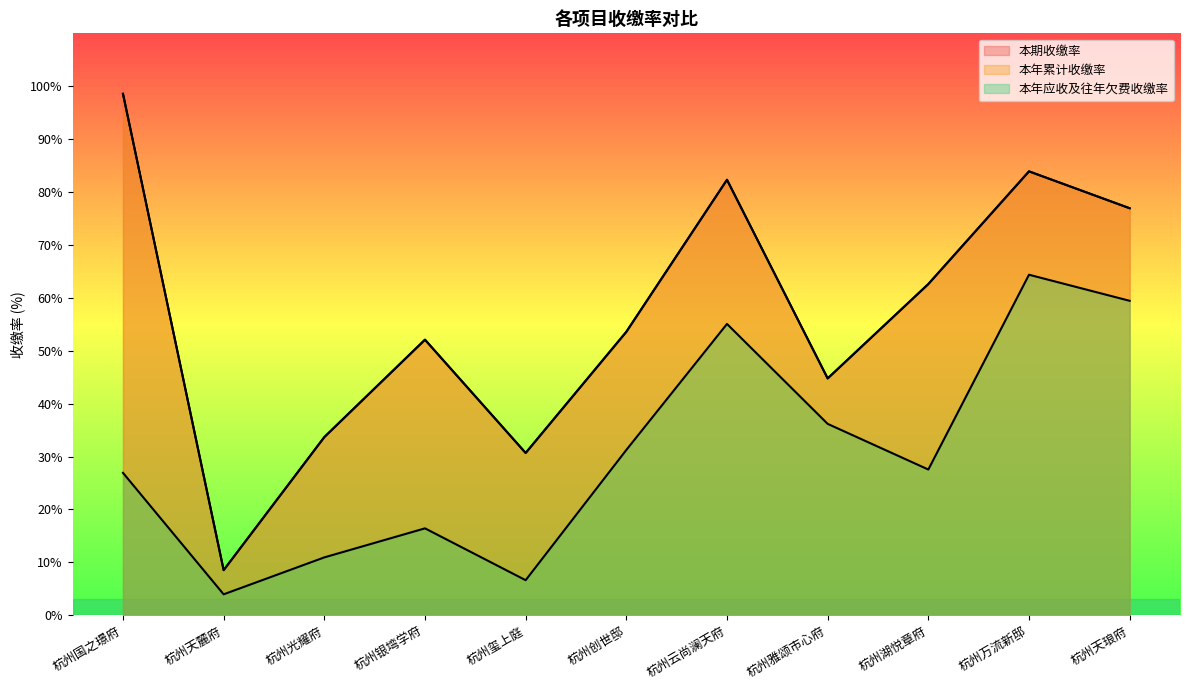

At 杭州创世邸, list the series in order from largest to smallest.

本期收缴率, 本年累计收缴率, 本年应收及往年欠费收缴率